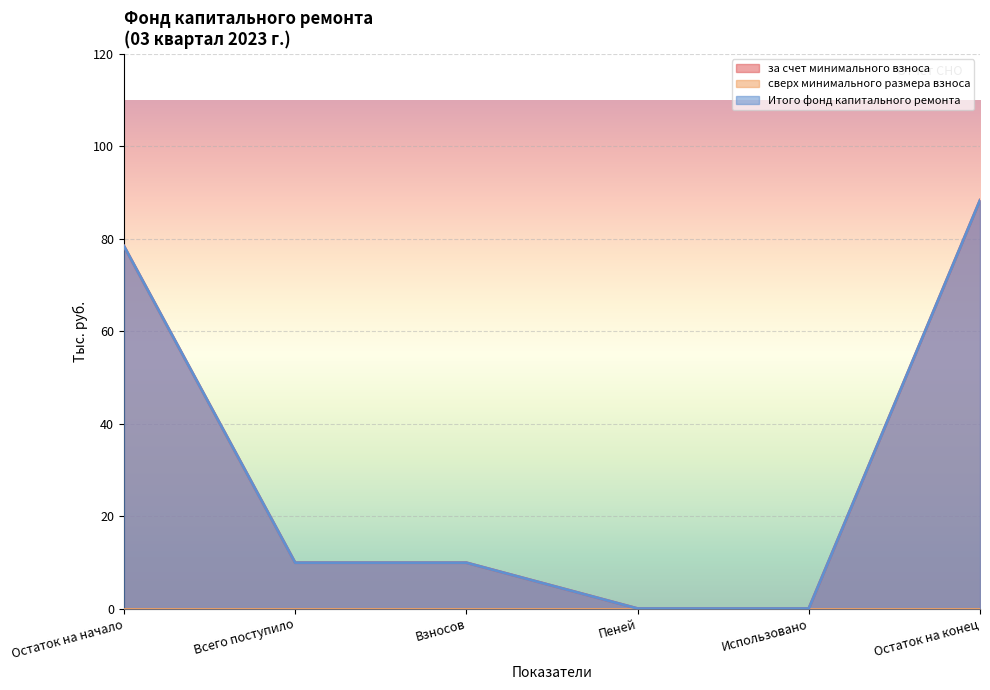

What is the total value across all series at Остаток на конец?

176.6